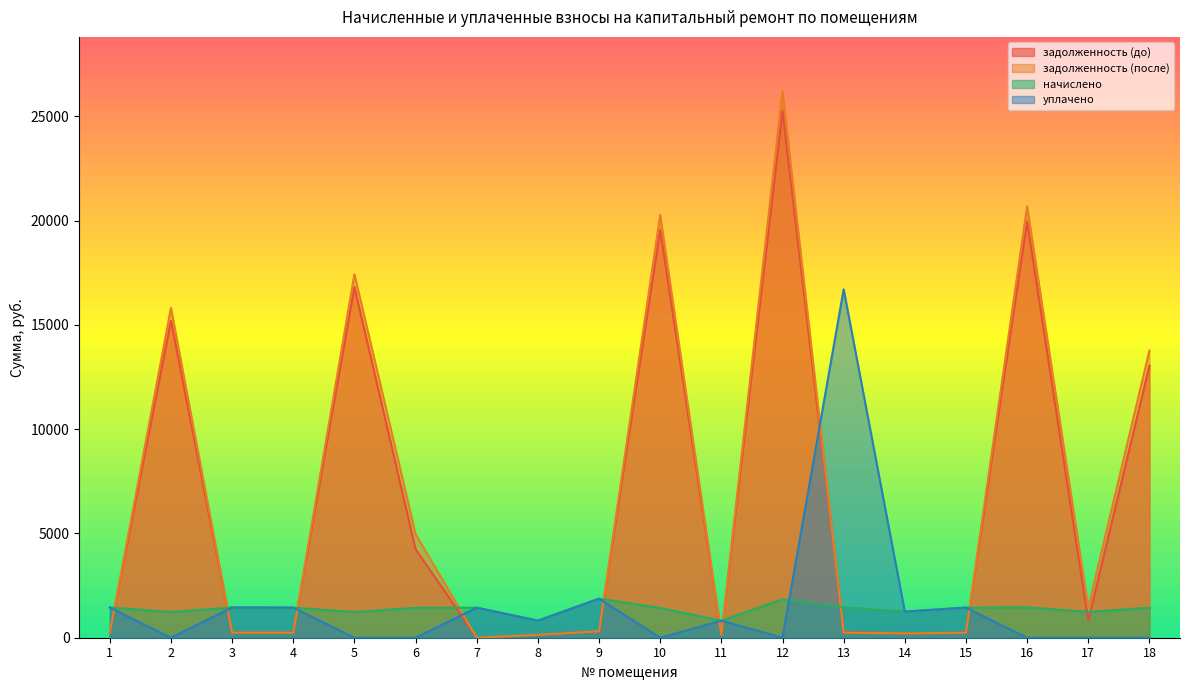

Reading right to left, transcribe all the data shown in this chart.

задолженность (до): 13044.9	827.0	19952.9	240.6	209.1	279.4	25267.8	136.2	19560.8	312.3	136.2	0.0	4245.1	16816.2	240.6	241.7	15198.3	241.9
задолженность (после): 13766.8	1445.5	20681.1	240.6	208.8	242.2	26190.0	136.2	20274.7	312.6	136.2	0.0	4962.2	17429.9	240.6	241.7	15815.2	241.7
начислено: 1443.7	1237.0	1456.4	1443.7	1252.9	1453.3	1844.4	817.3	1427.8	1873.0	817.3	1440.5	1434.2	1227.5	1443.7	1450.1	1233.8	1450.1
уплачено: 0.0	0.0	0.0	1443.7	1252.9	16705.6	0.0	817.3	0.0	1872.5	817.3	1440.5	0.0	0.0	1443.7	1450.1	0.0	1450.1